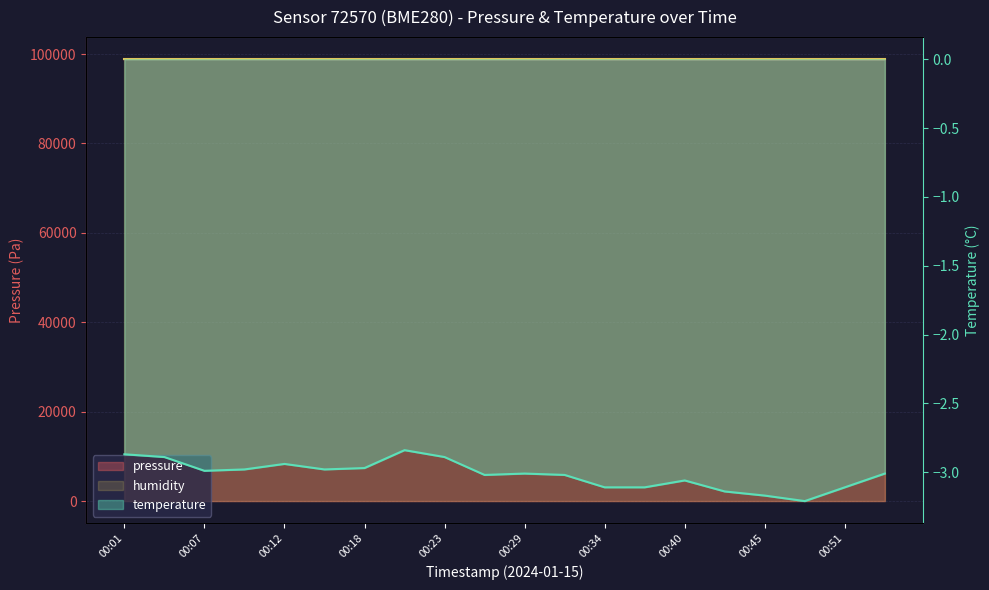

Rank the series at 00:12 from highest to lowest value.

pressure, temperature